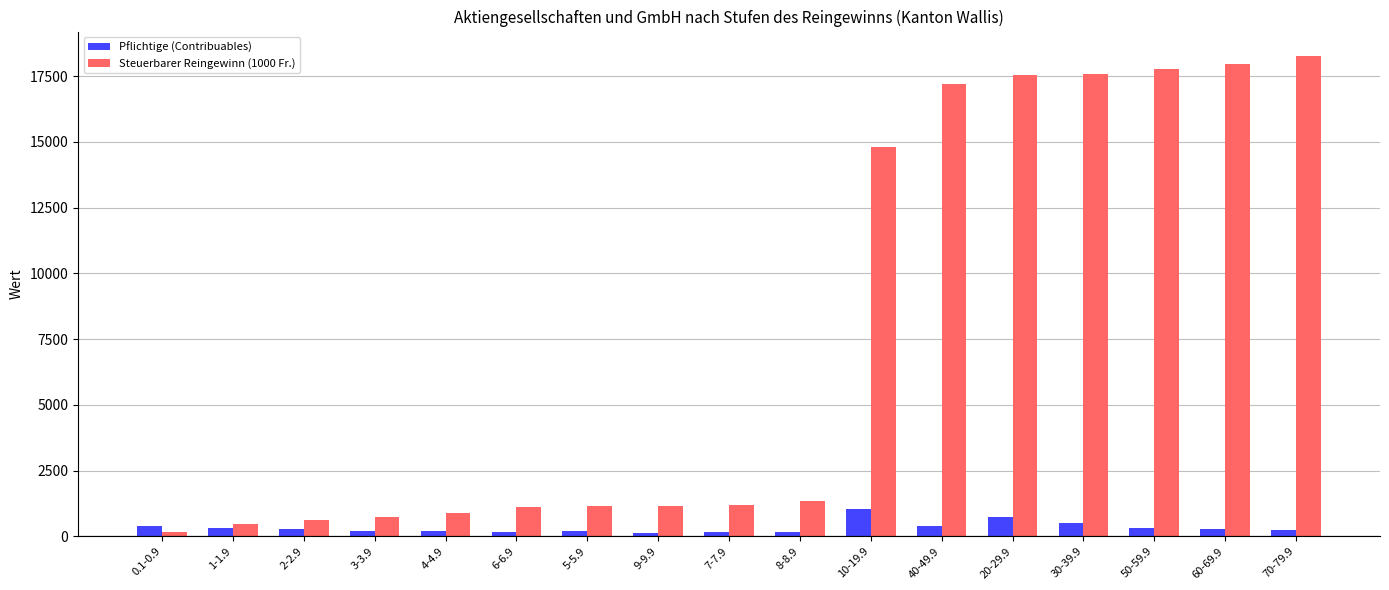

Are the bars grouped side by side (vs. stacked)?

Yes